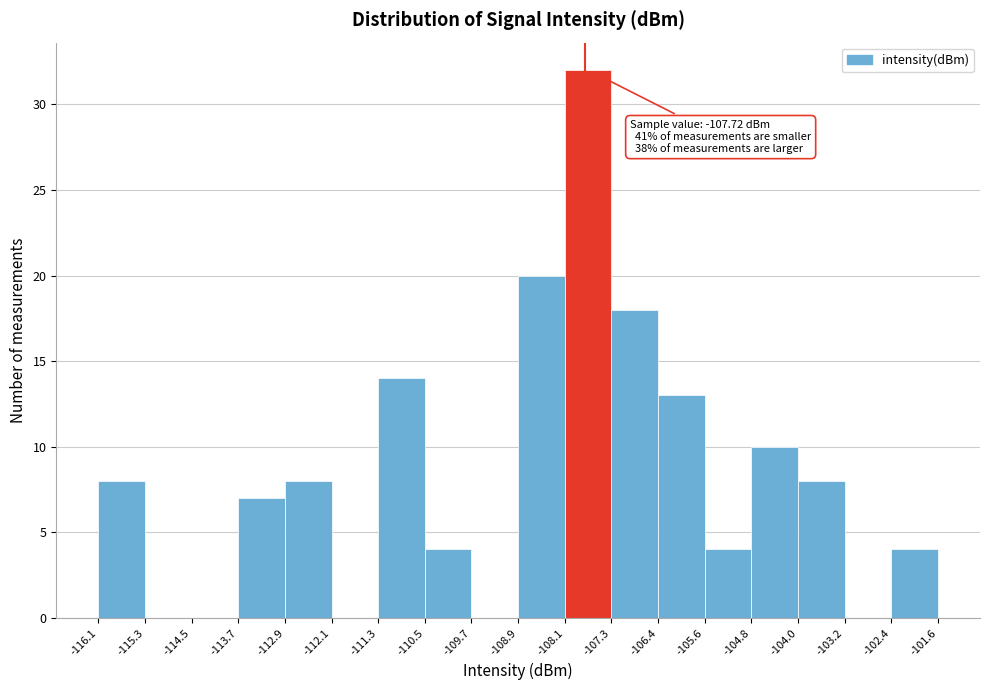

Over which range of the x-axis is the bar tallest?

-108.1 to -107.3